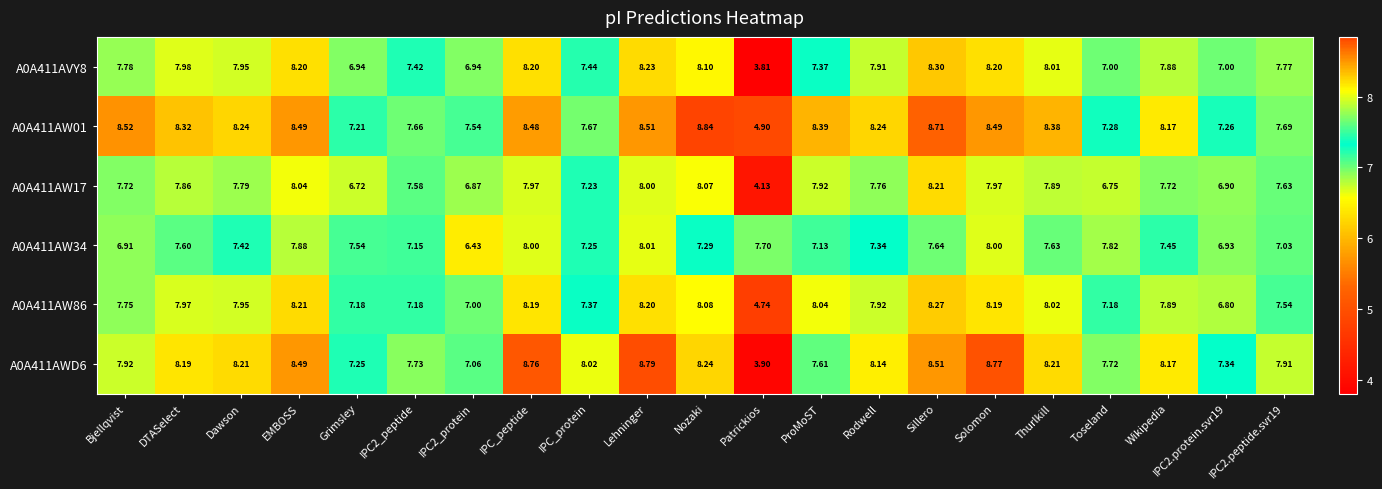

At which category is the sum across all series the highest?

Lehninger